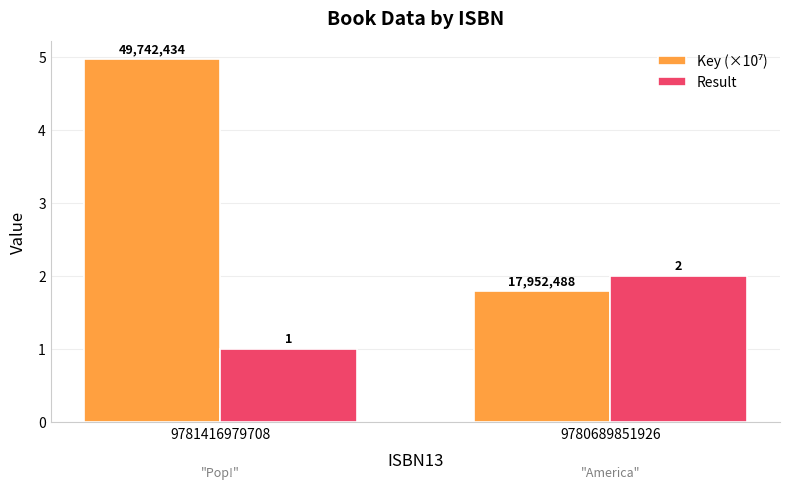

What is the spread (max minus min) of values at 9781416979708?

4.0